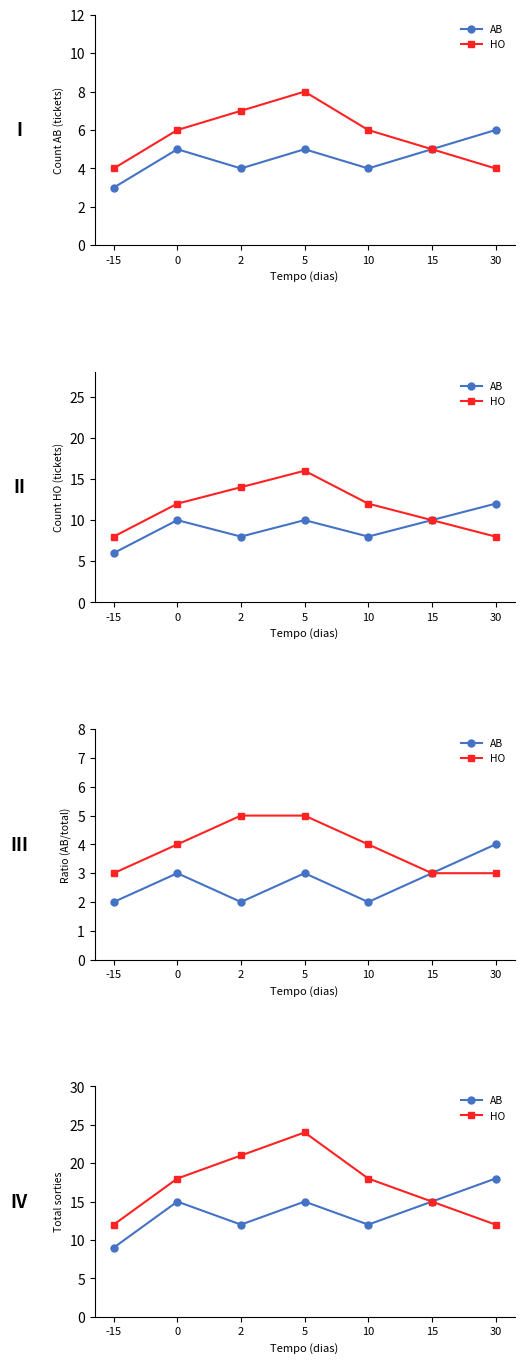

Reading left to right, transcribe all the data shown in this chart.

AB: -15=9	0=15	2=12	5=15	10=12	15=15	30=18
HO: -15=12	0=18	2=21	5=24	10=18	15=15	30=12